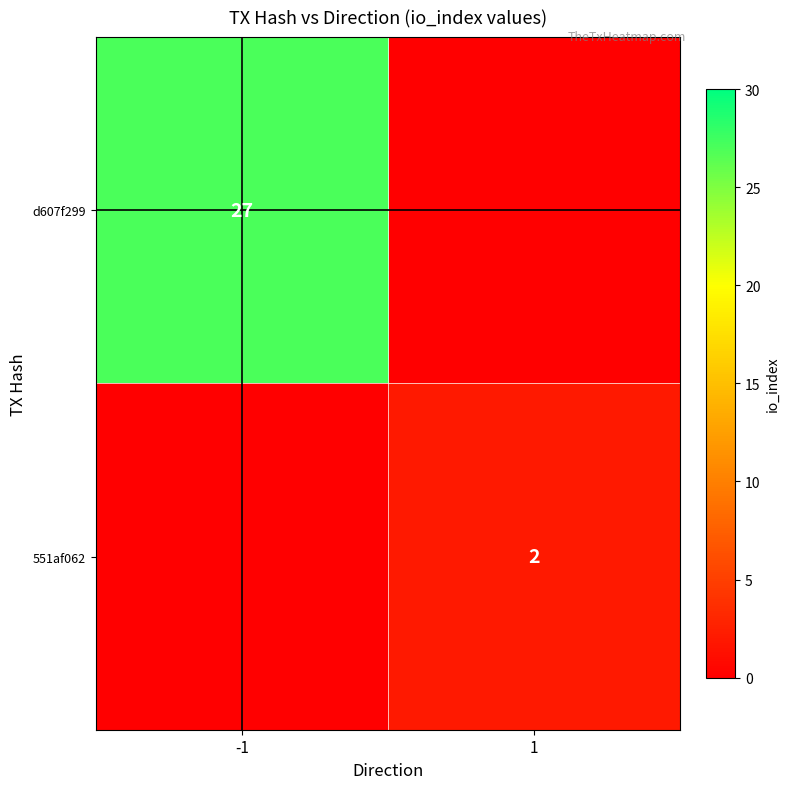

The 551af062 series shows 1 at 1. True or false?

False